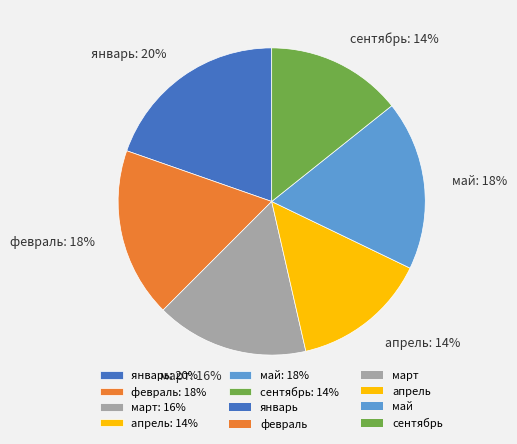

Do февраль: 18% and март: 16% together represent more than half of the pie?

No